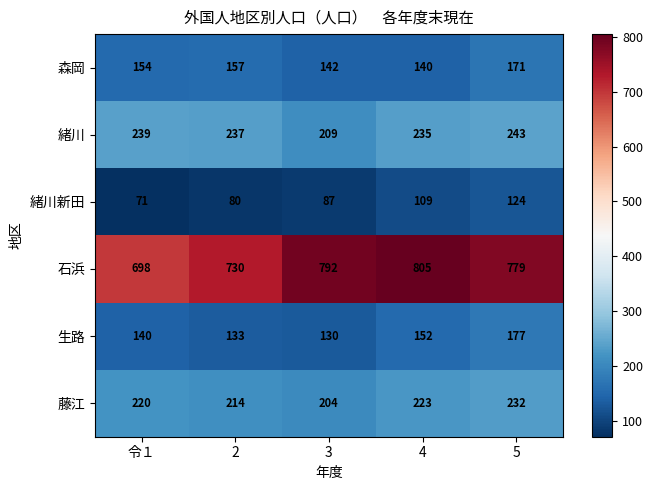

Is it true that 緒川新田 equals 39 at 3?

False